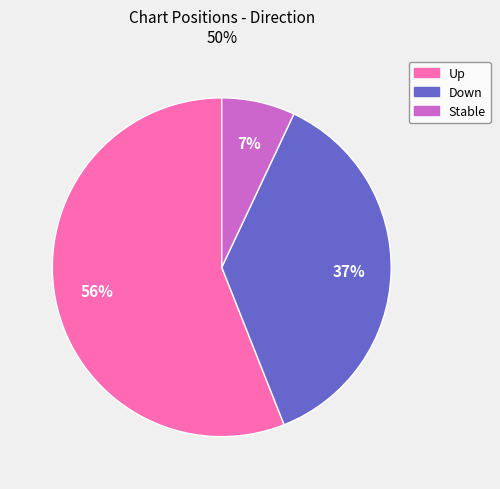

The Down slice represents 42% of the pie. True or false?

False